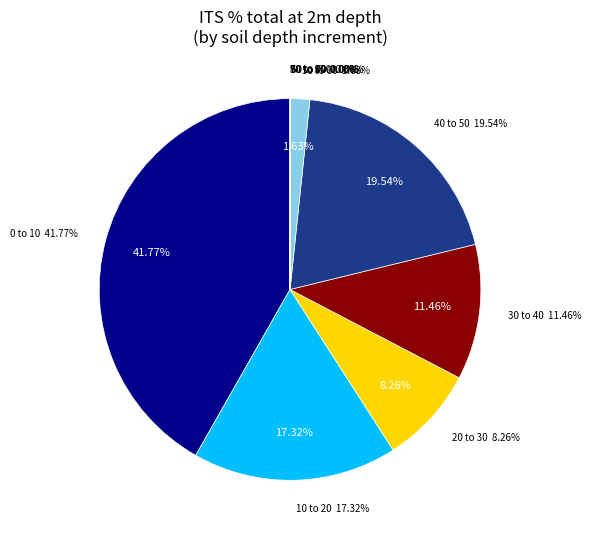

Count the number of slices in the pie.

10